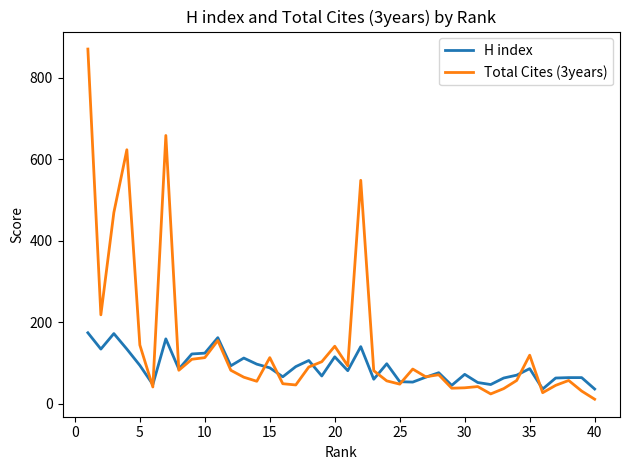

Which series has the largest range (max minus min)?

Total Cites (3years)